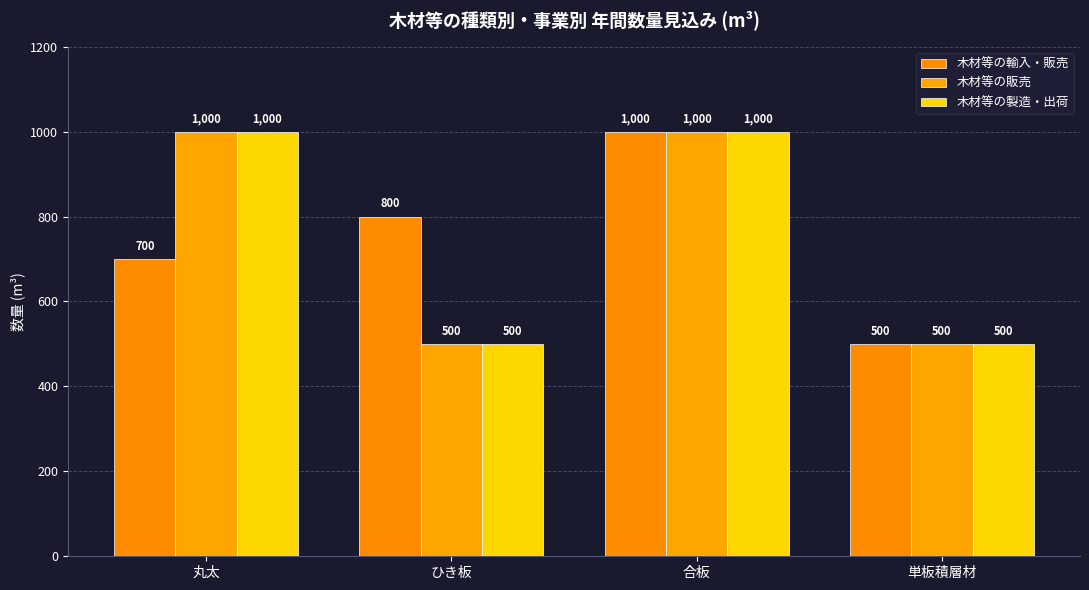

What is the total value across all series at 丸太?

2700